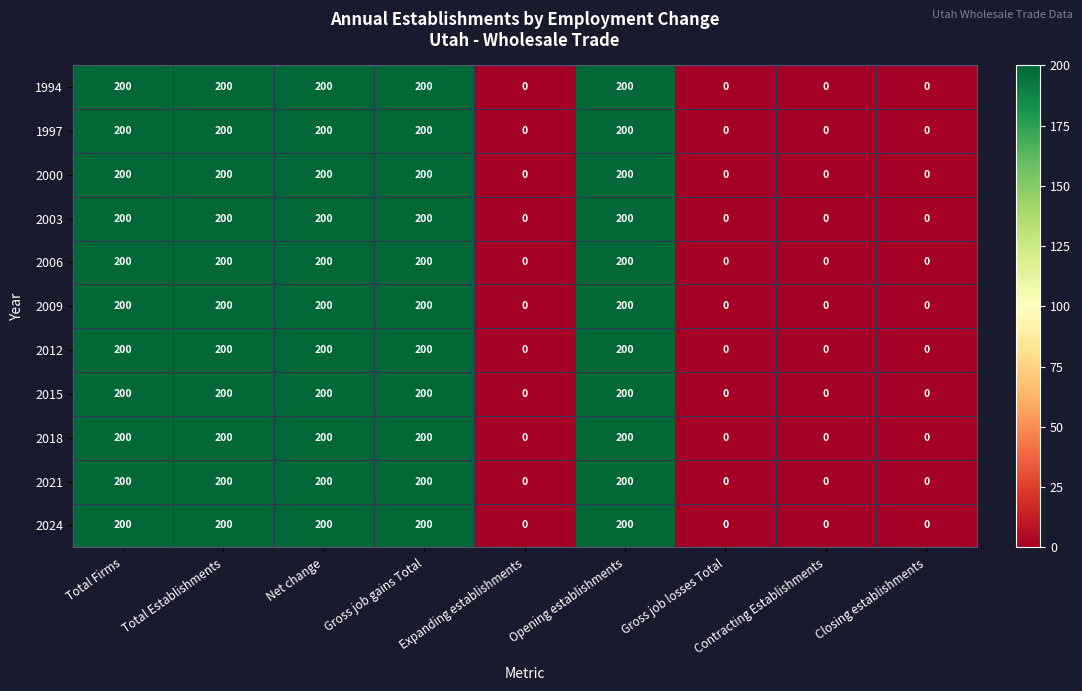

The 1997 series shows 0 at Contracting Establishments. True or false?

True